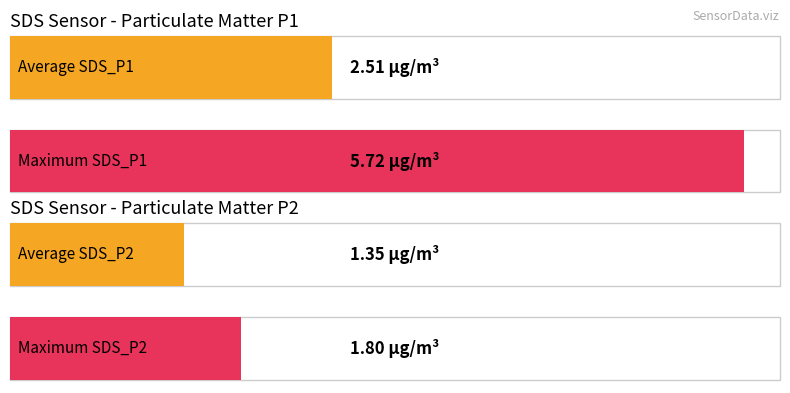

True or false: SDS_P2 has a value of 1.0 at 4.

False